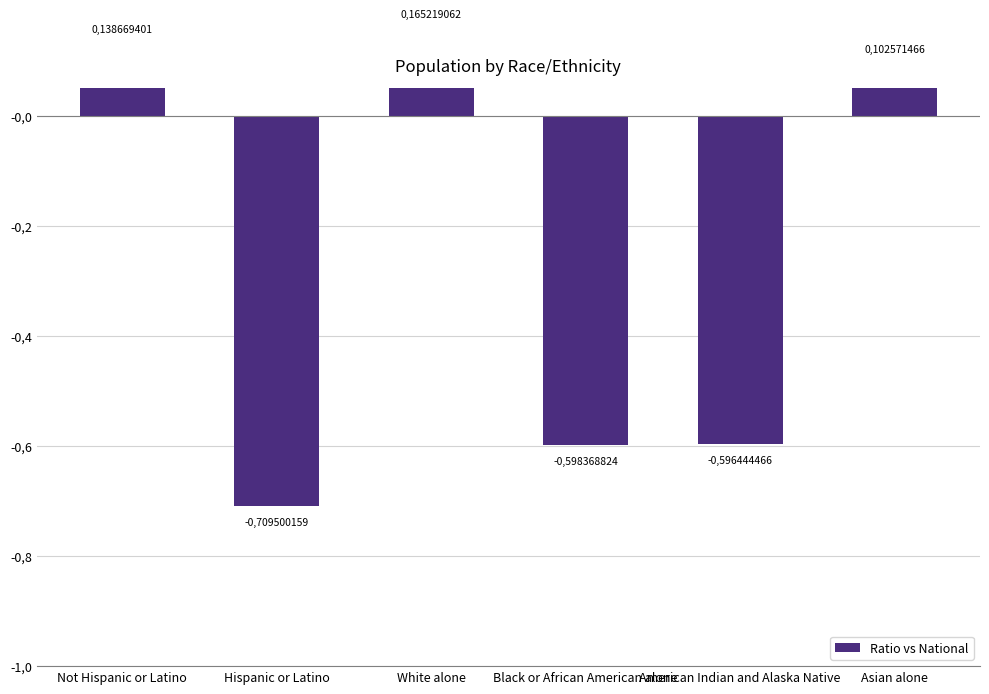

What is the smallest value displayed?

-0.7